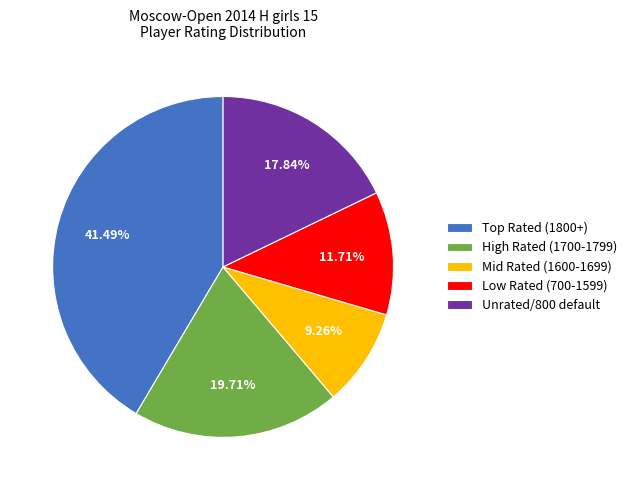

Is there a majority slice in this chart?

No